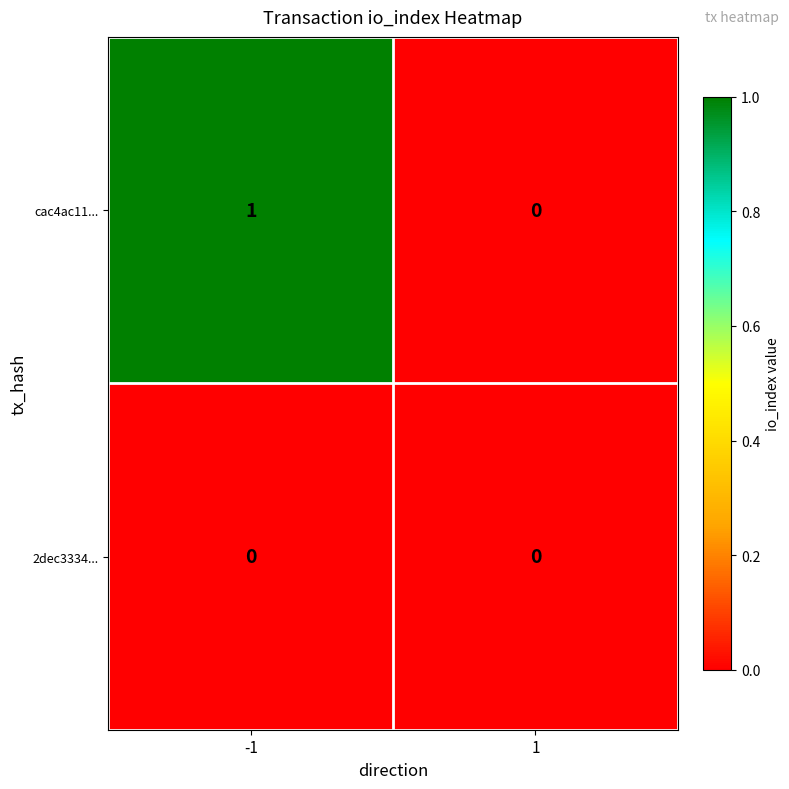

Reading left to right, list all the values displayed in this chart.

cac4ac11...: -1=1	1=0
2dec3334...: -1=0	1=0